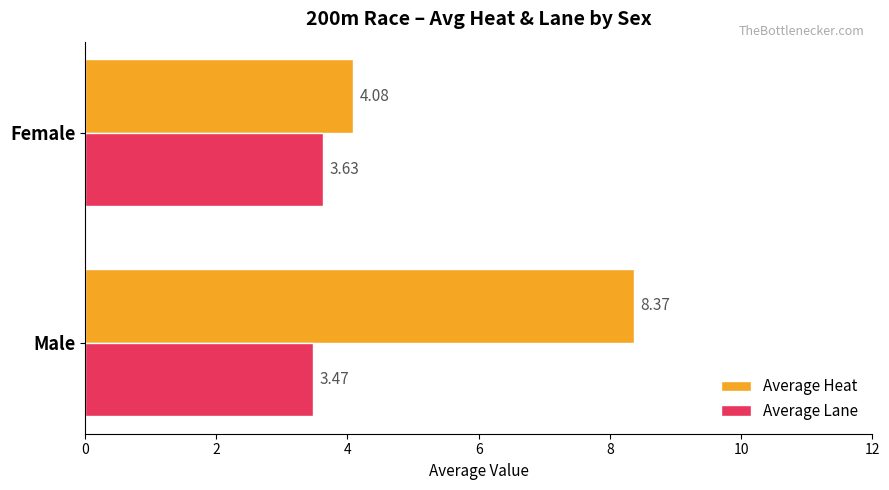

Is the value of Average Heat at Male greater than the value of Average Lane at Female?

Yes